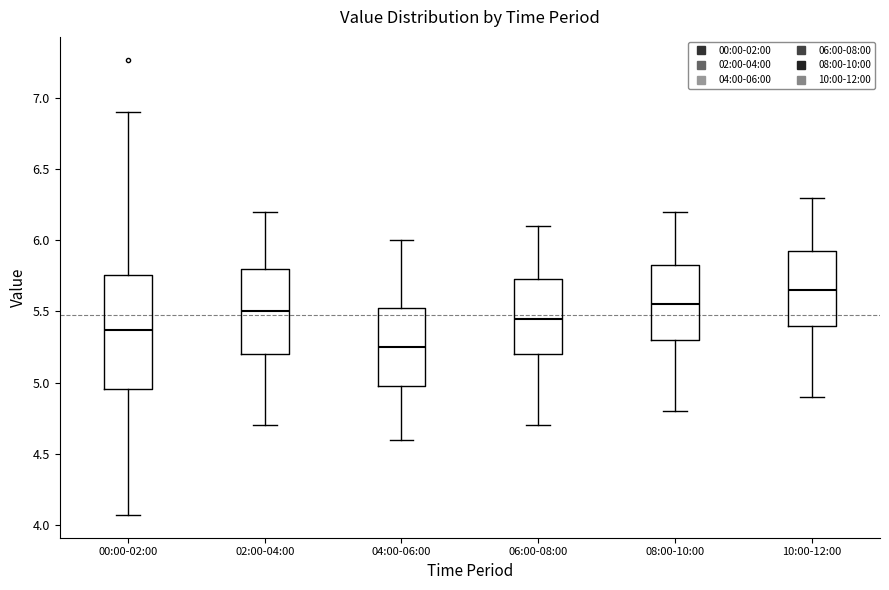

Reading left to right, transcribe this box plot: for each box, give where its median line is, the range the box spans, and where its two whiskers end, as read against the y-axis. The values are not printed on the chart, so give them approximately, as read against the axis.

00:00-02:00: median 5.35, box 4.95 to 5.75, whiskers 4.05 to 6.90
02:00-04:00: median 5.50, box 5.20 to 5.80, whiskers 4.70 to 6.20
04:00-06:00: median 5.25, box 5.00 to 5.55, whiskers 4.60 to 6.00
06:00-08:00: median 5.45, box 5.20 to 5.75, whiskers 4.70 to 6.10
08:00-10:00: median 5.55, box 5.30 to 5.85, whiskers 4.80 to 6.20
10:00-12:00: median 5.65, box 5.40 to 5.95, whiskers 4.90 to 6.30